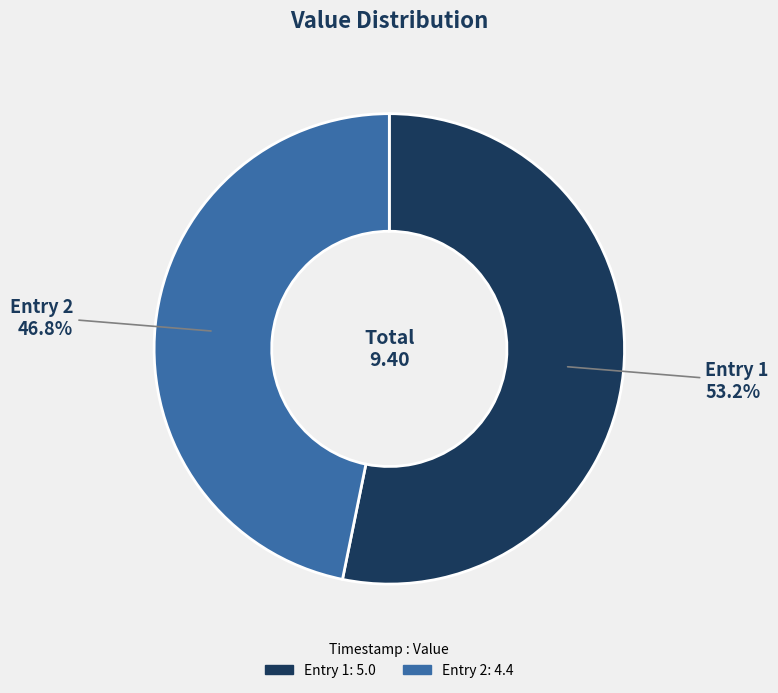

Rank the categories by value from lowest to highest.

Entry 2, Entry 1